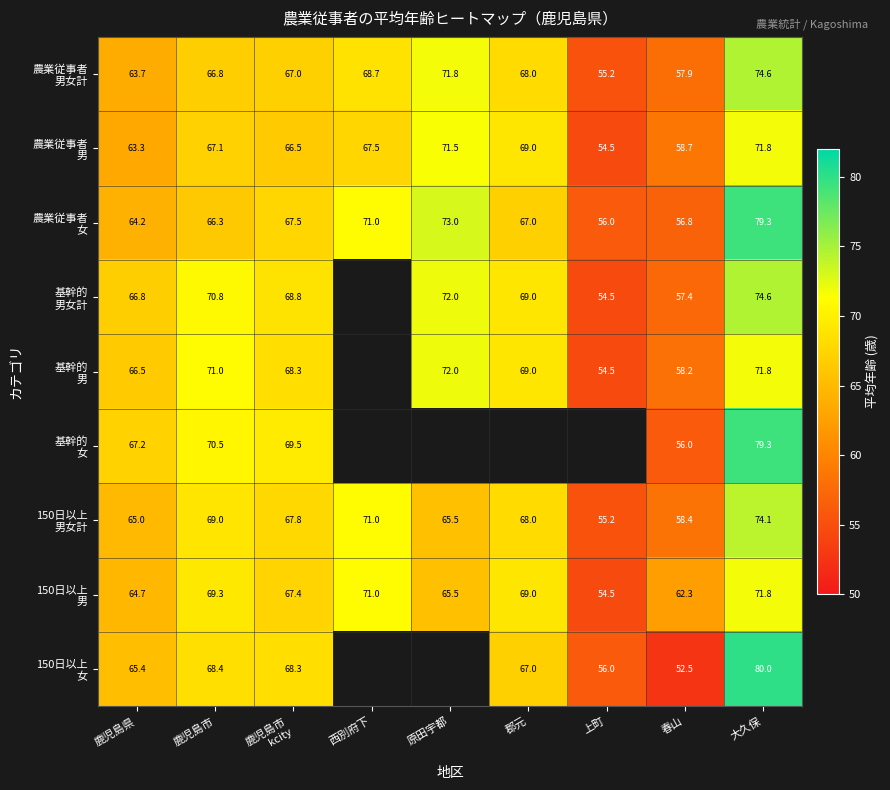

At how many categories does at least one series exceed 75?

1